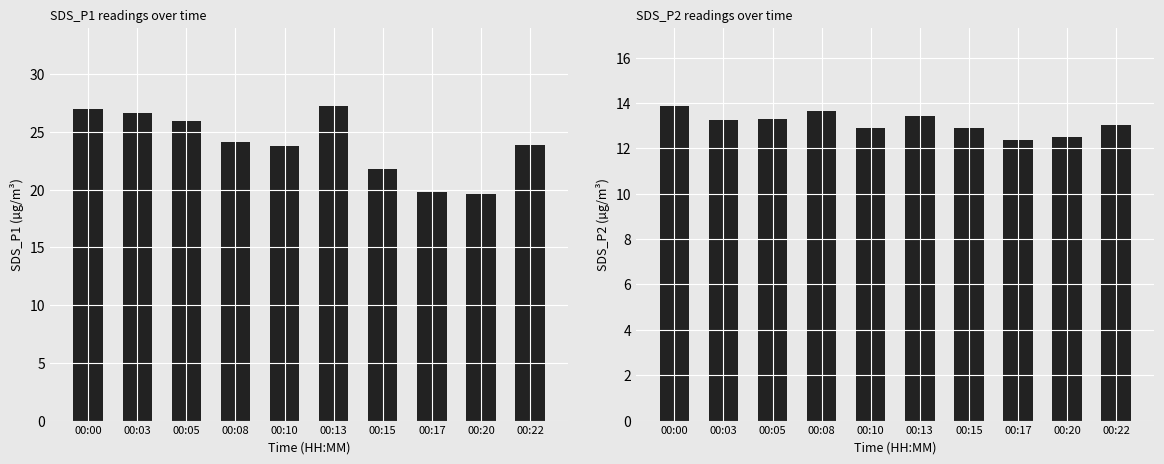

What is the value of the SDS_P2 bar at the 2nd from the left?

13.2